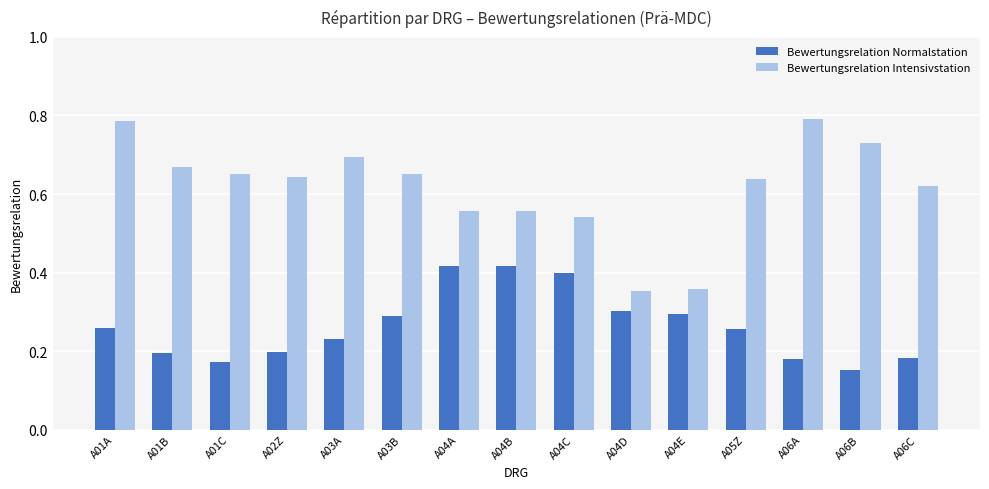

Which series has the widest spread of values?

Bewertungsrelation Intensivstation